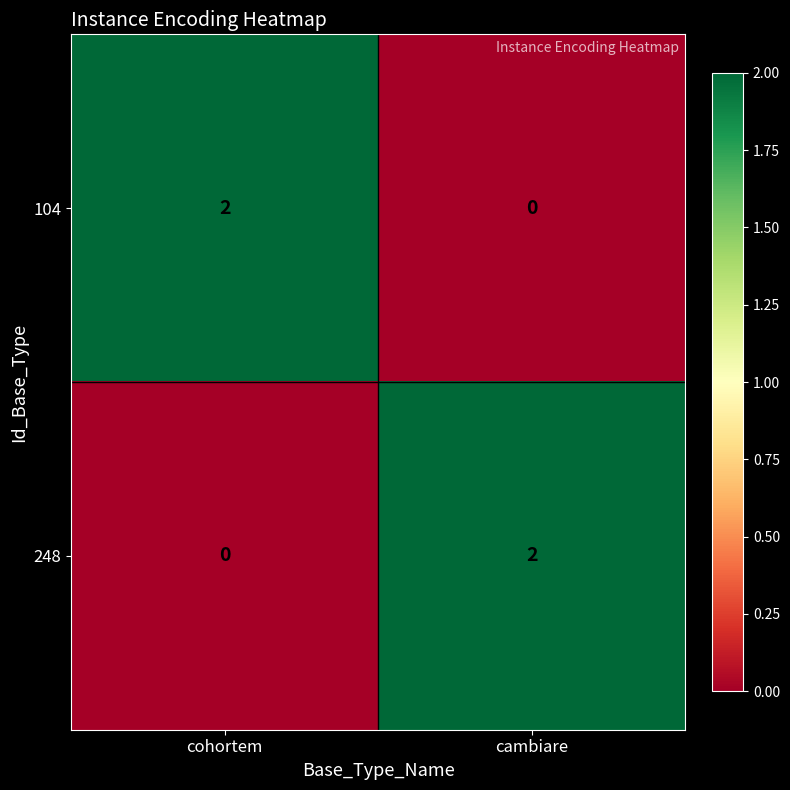

Reading left to right, transcribe all the data shown in this chart.

104: 2	0
248: 0	2